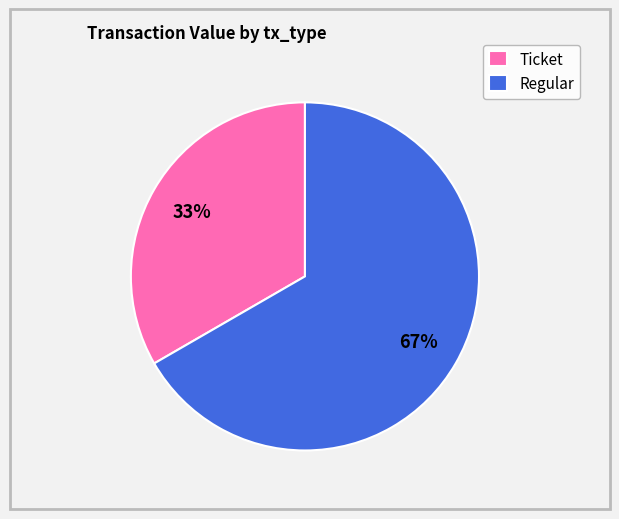

What is the majority slice?

Regular